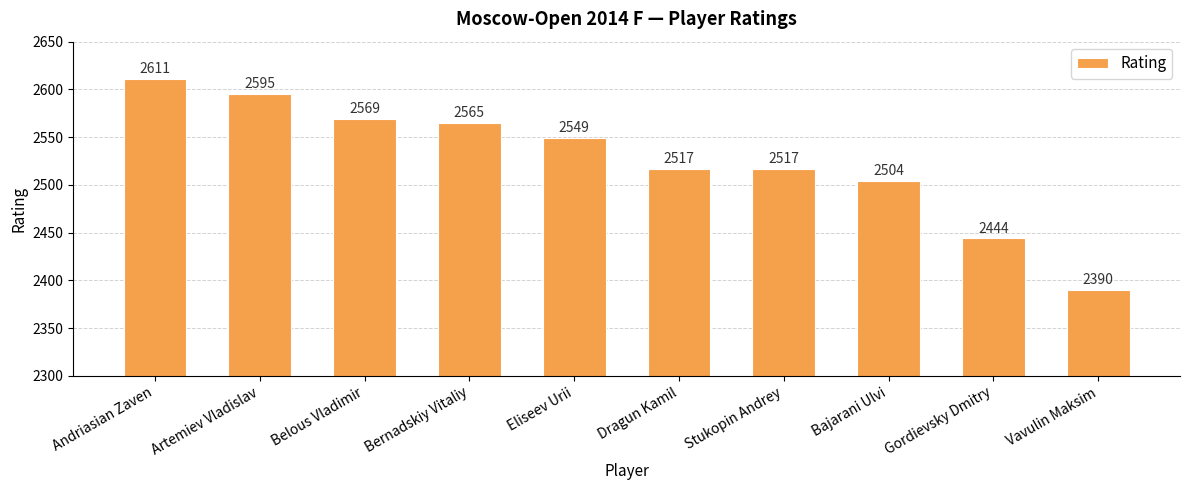

Reading right to left, transcribe all the data shown in this chart.

2390	2444	2504	2517	2517	2549	2565	2569	2595	2611